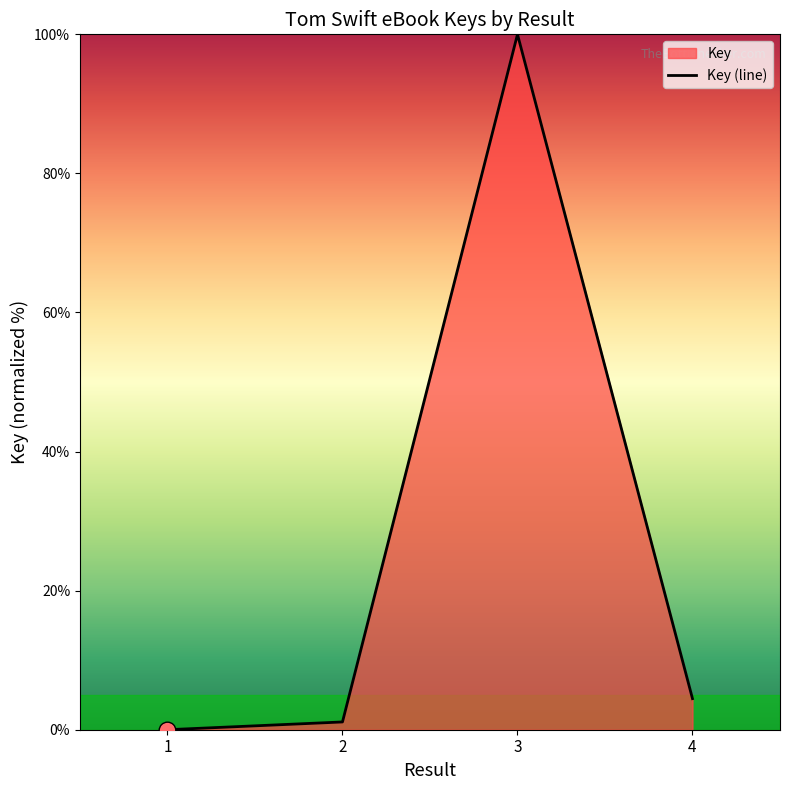

At which label does the data first exceed 4?

3